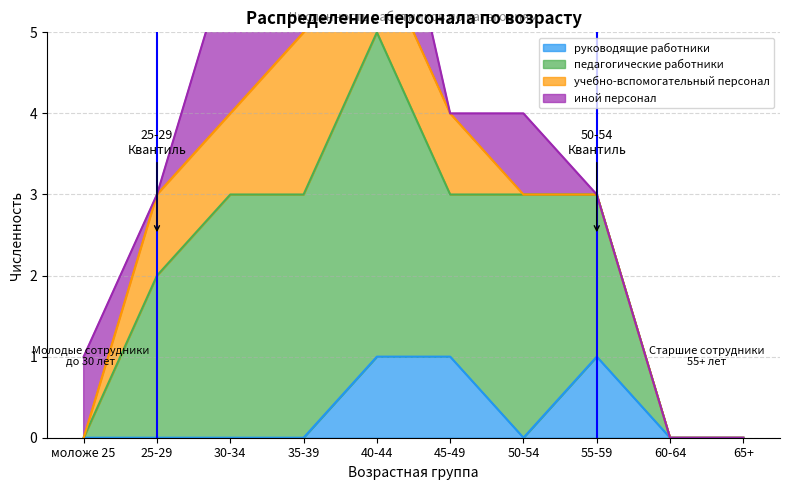

The руководящие работники series shows 0 at 65+. True or false?

True